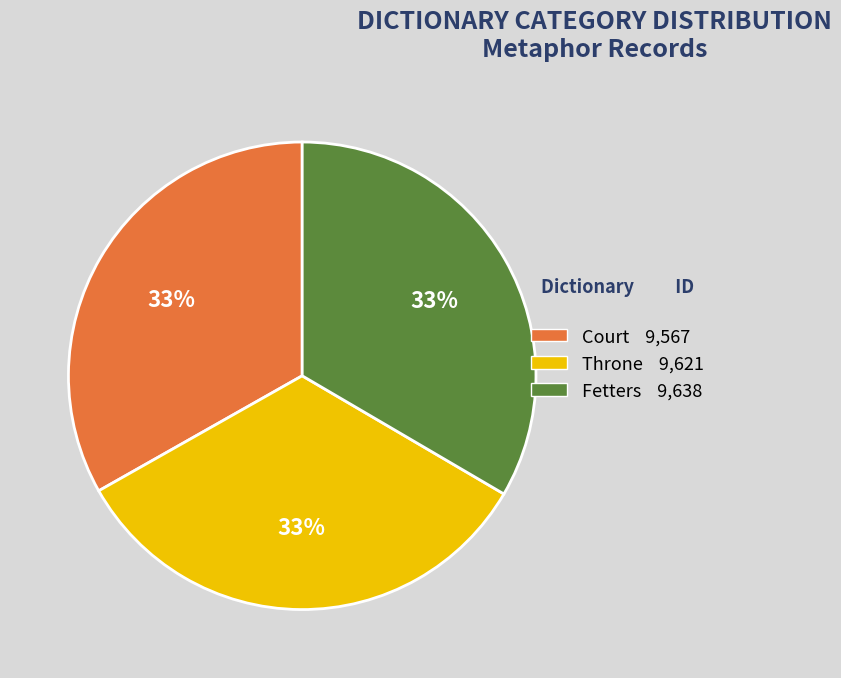

Does any single category account for the majority?

No